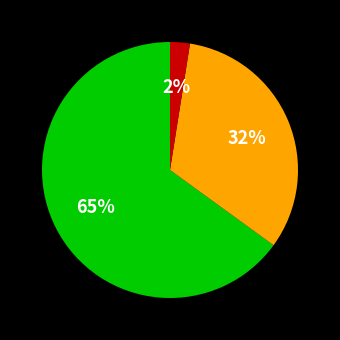

Is there a majority slice in this chart?

Yes